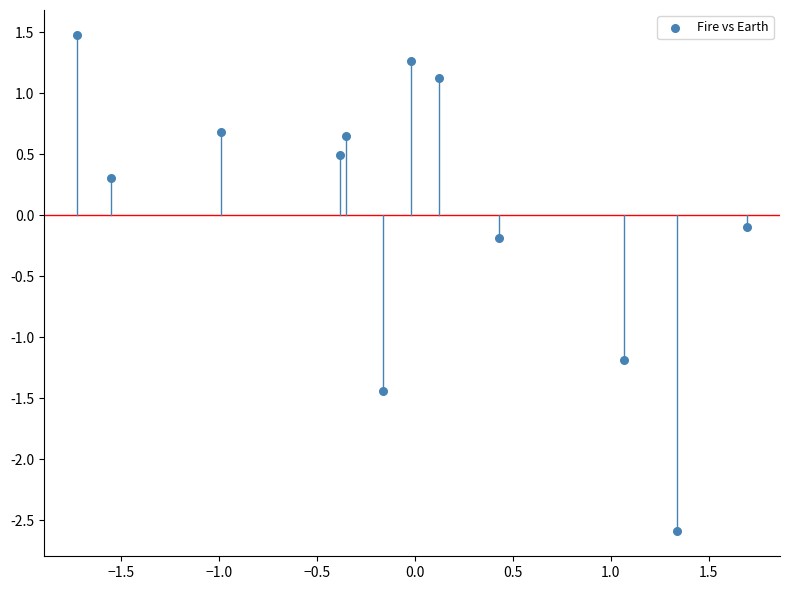

What is the range of X values (max minus min)?

3.4